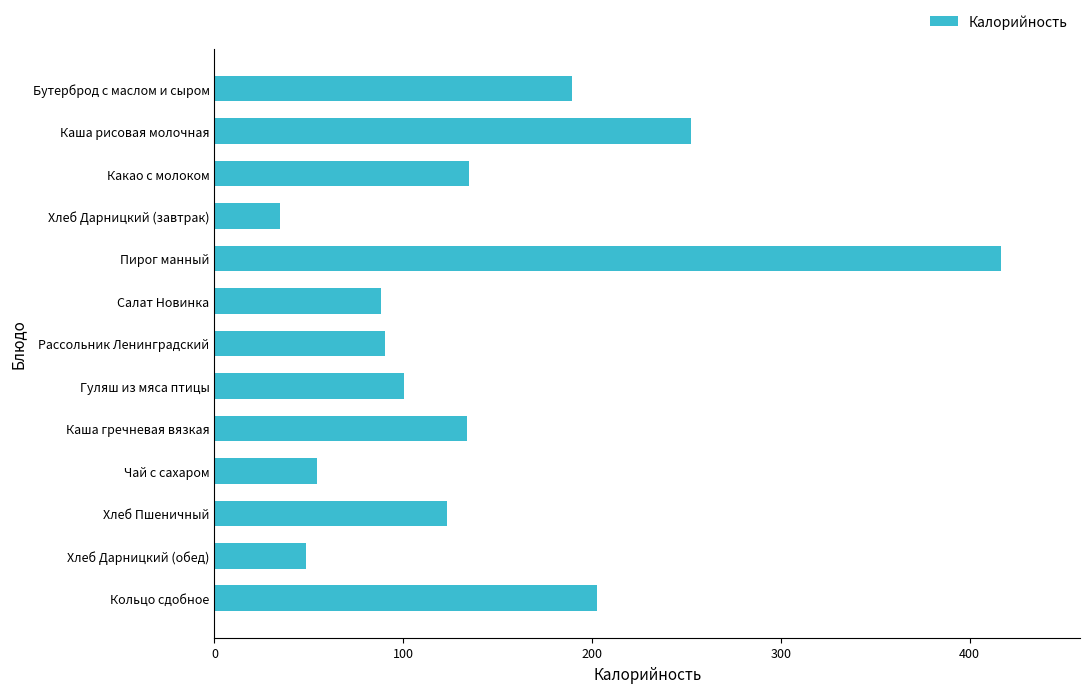

What is the difference between the maximum and minimum values?

382.0